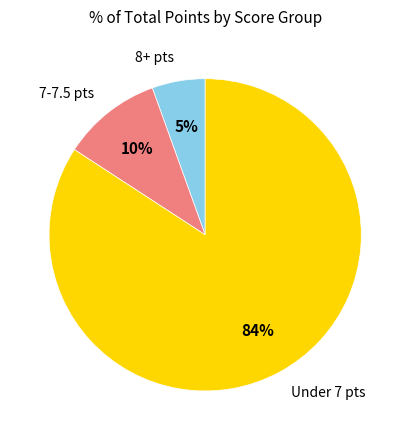

Does any single category account for the majority?

Yes